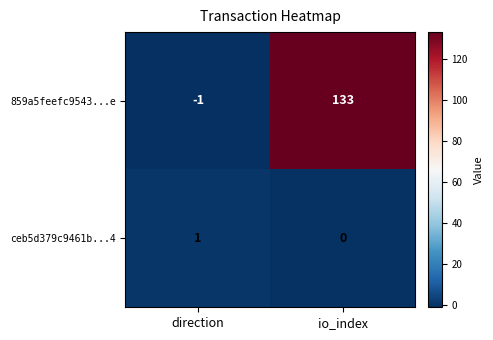

Rank the series by their maximum value, from lowest to highest.

ceb5d379c9461b...4, 859a5feefc9543...e